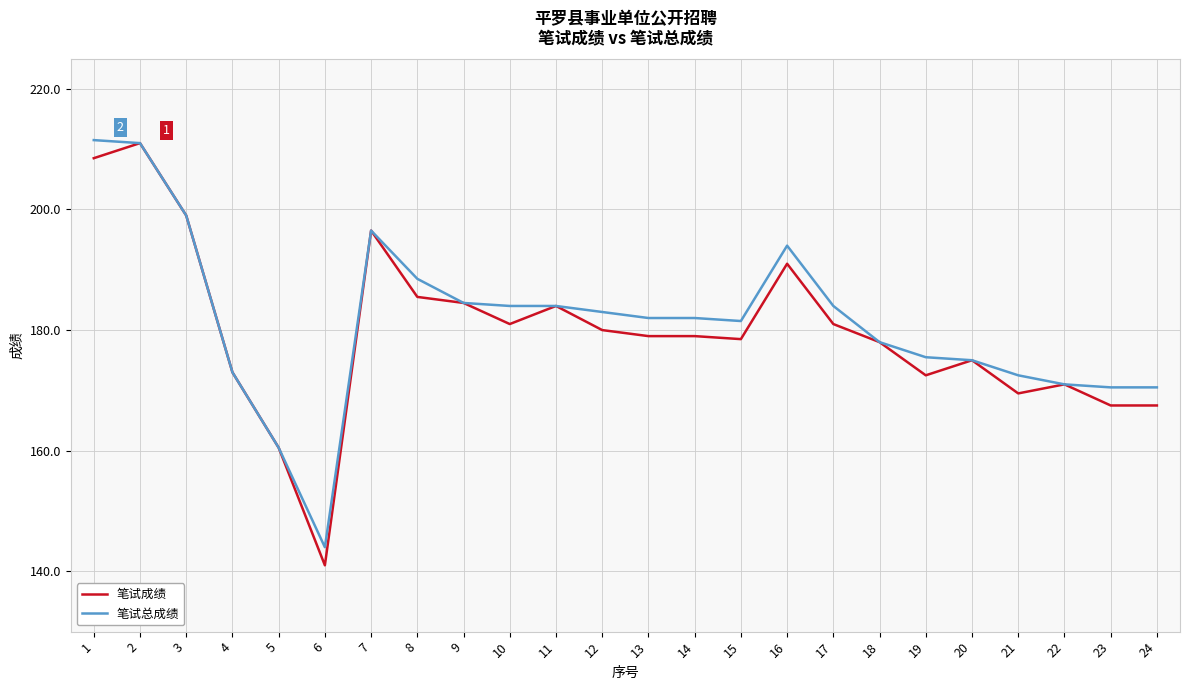

Is the value of 笔试成绩 at 11 greater than the value of 笔试总成绩 at 6?

Yes